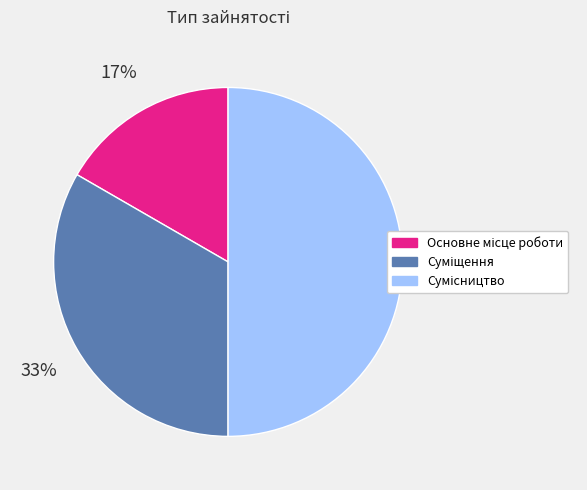

To the nearest percent, what is the average slice percentage?

33%